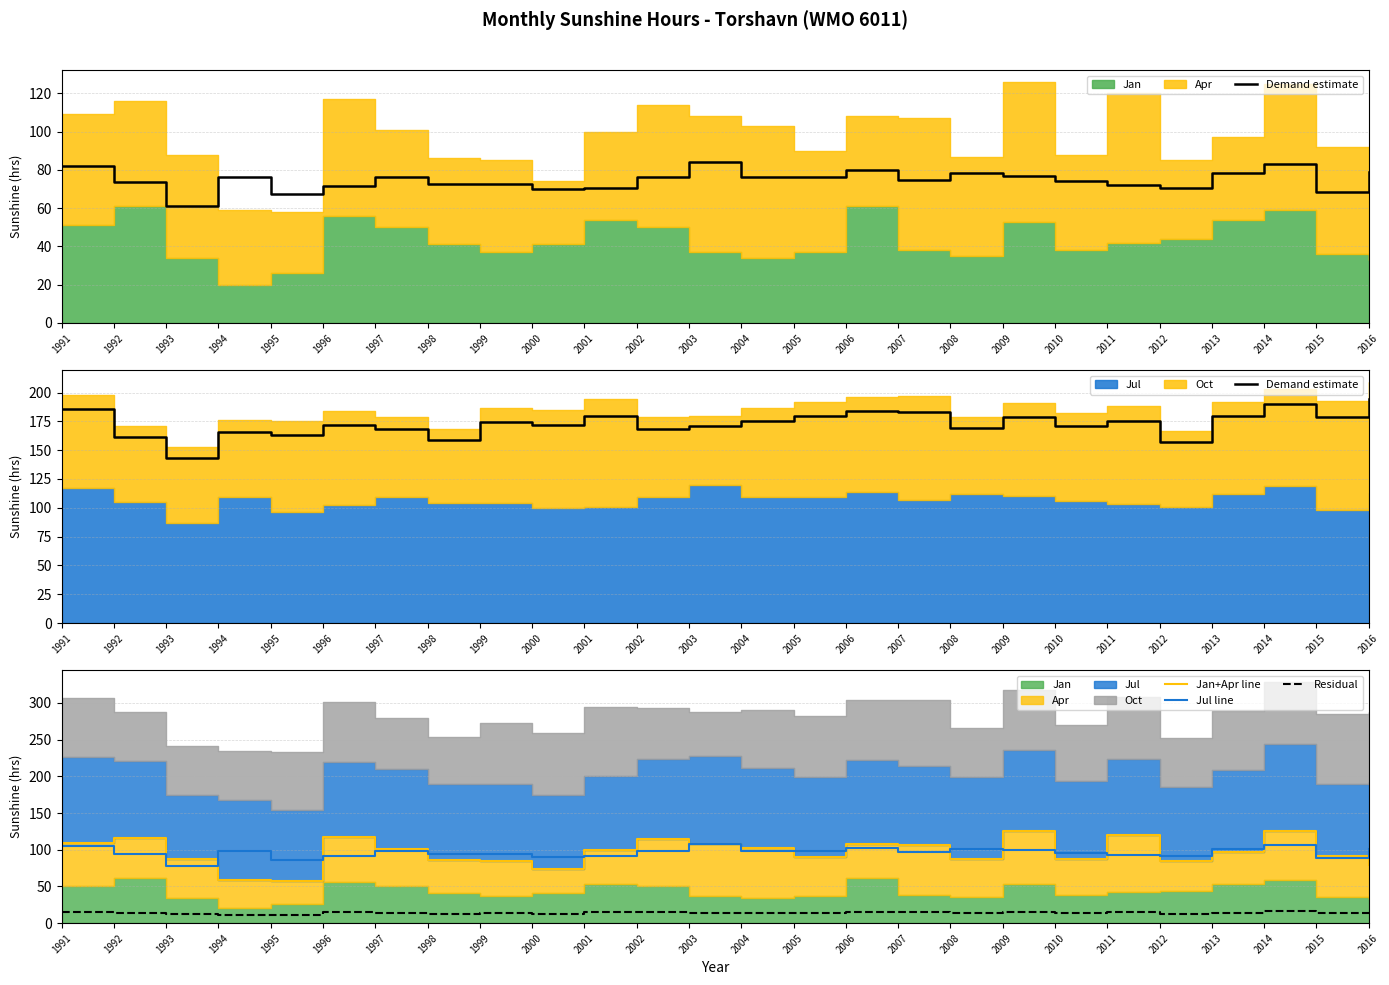

At 2002, list the series in order from smallest to largest.

Residual, Jul line, Jan+Apr line, Demand estimate